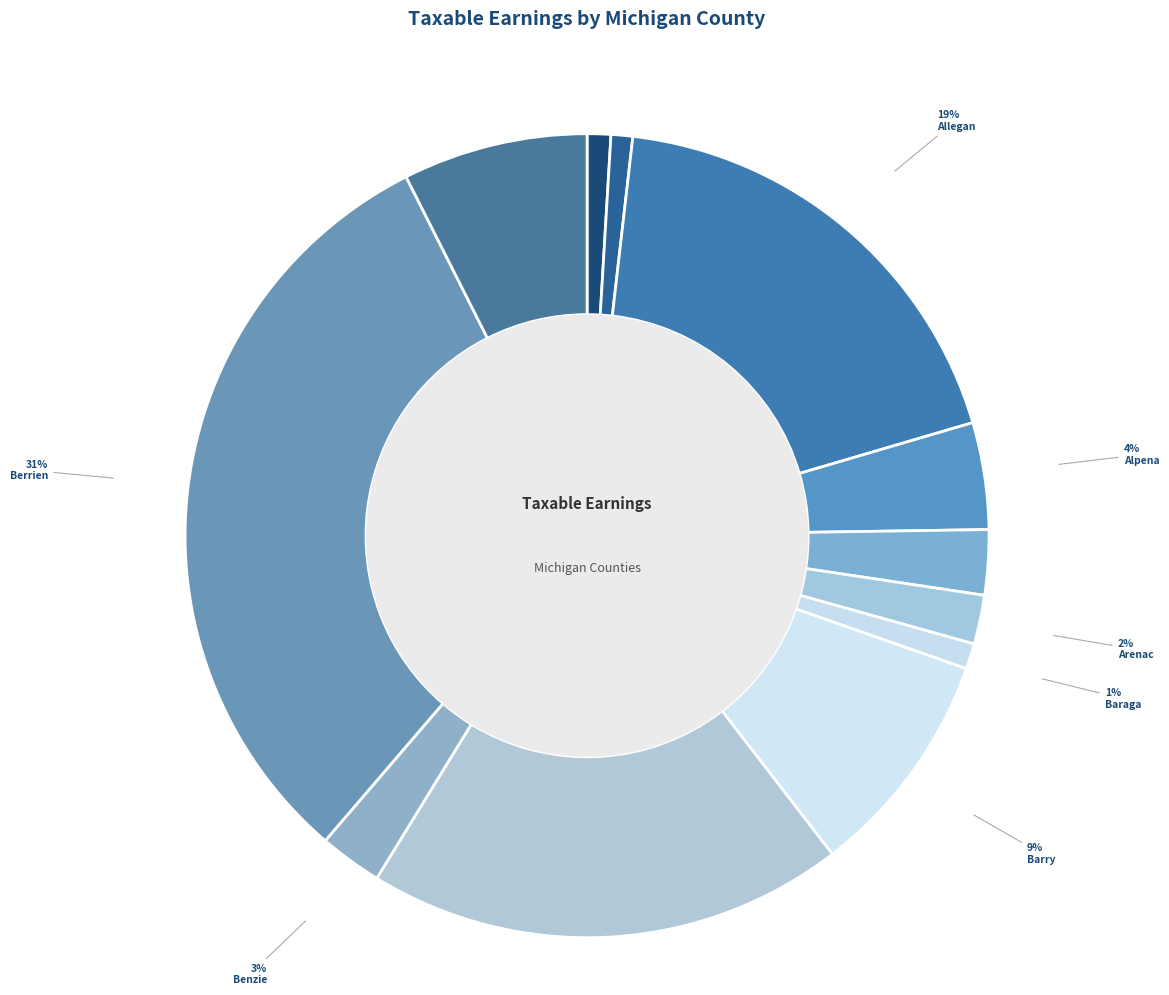

Combined, do Allegan and Benzie account for over 50%?

No